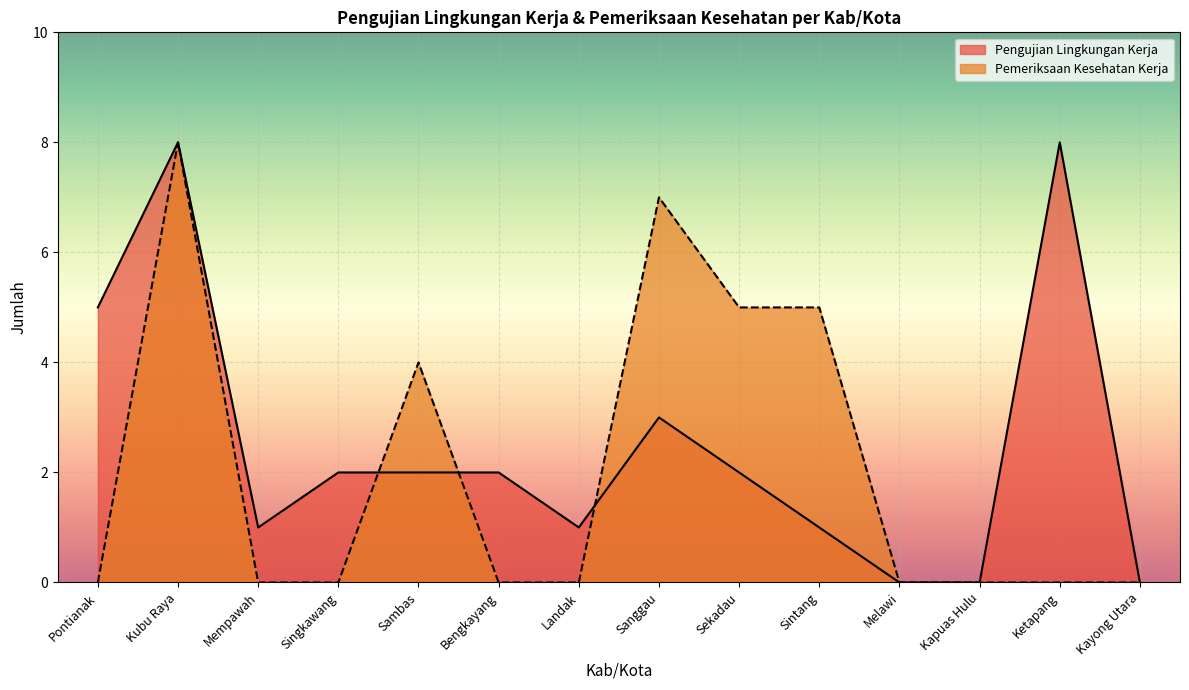

Rank the categories by Pengujian Lingkungan Kerja value from lowest to highest.

Melawi, Kapuas Hulu, Kayong Utara, Mempawah, Landak, Sintang, Singkawang, Sambas, Bengkayang, Sekadau, Sanggau, Pontianak, Kubu Raya, Ketapang